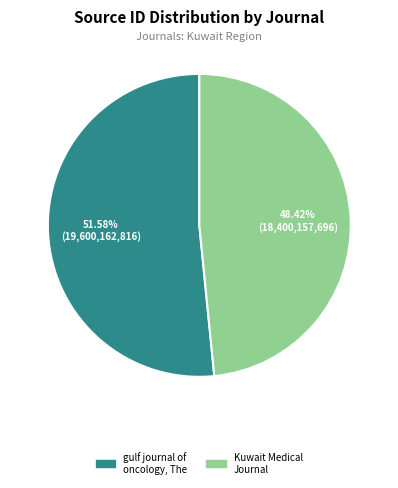

Is it true that Kuwait Medical Journal is 34% of the pie?

False